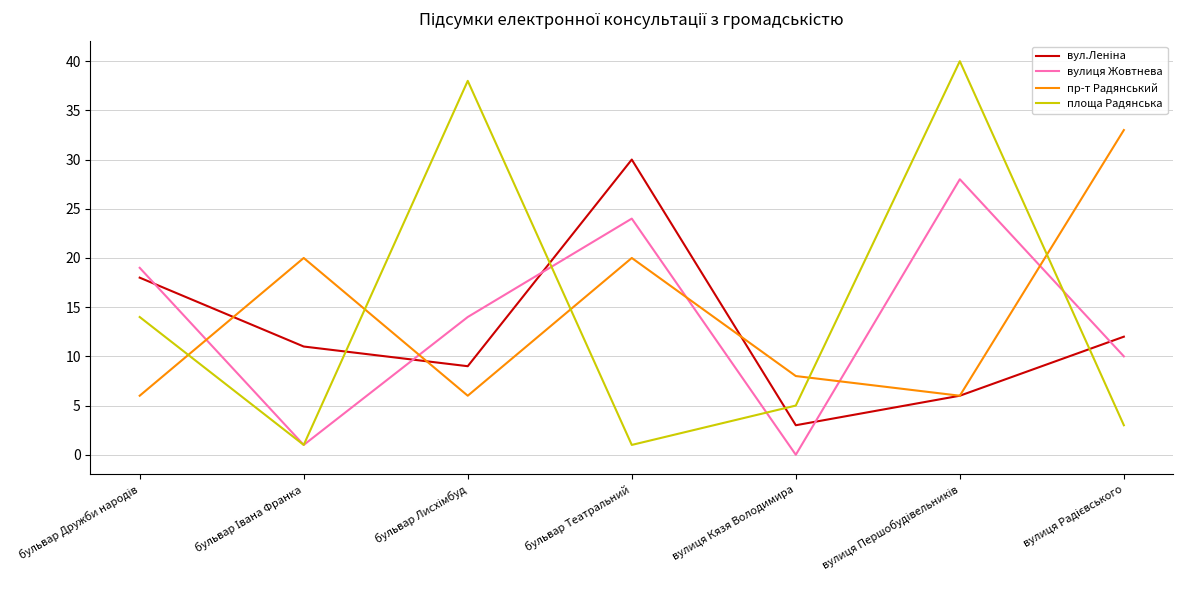

What is the maximum value for пр-т Радянський?

33